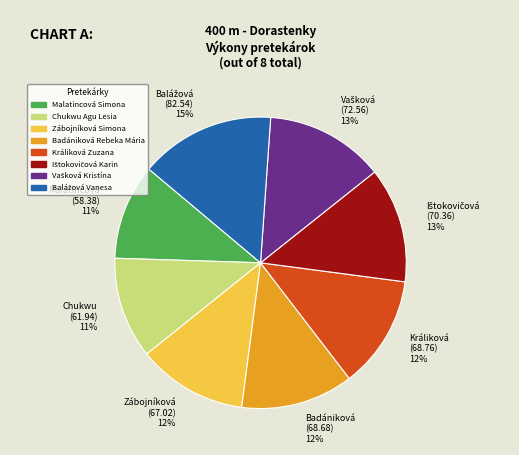

What is the ratio of the value at Králiková Zuzana to the value at Badániková Rebeka Mária?

1.0